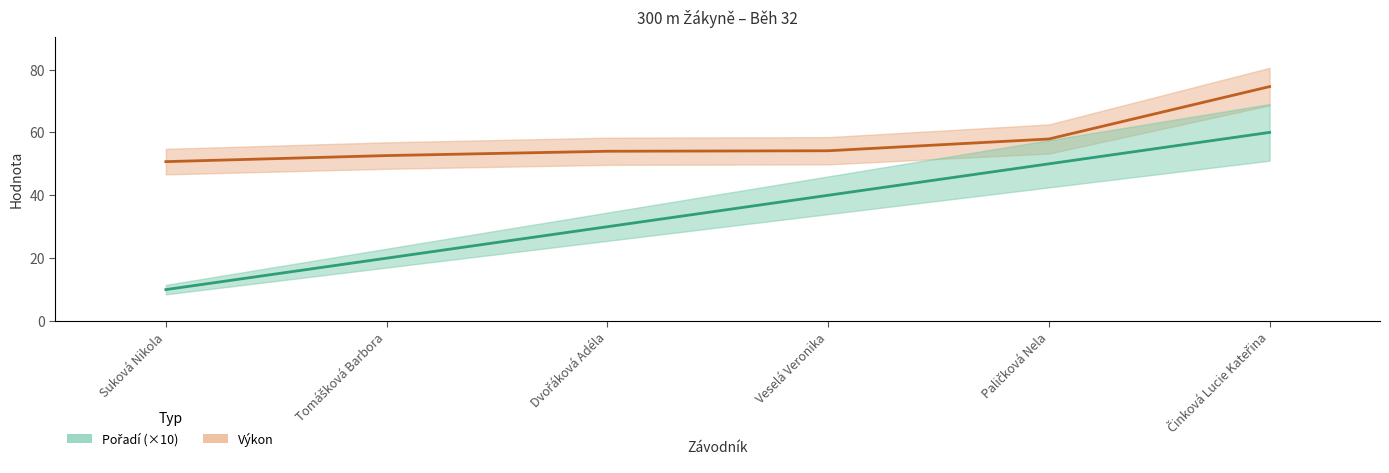

Where is Výkon nearest to the value 62?

Paličková Nela